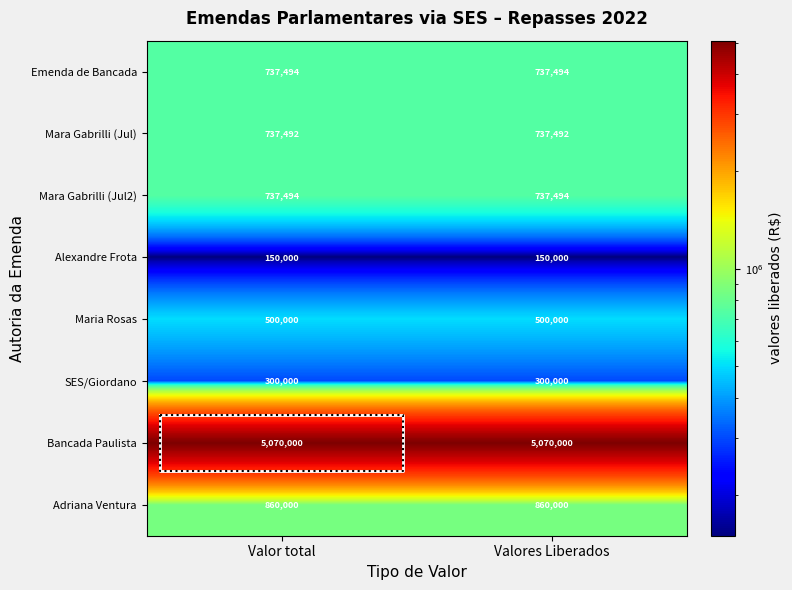

At which category does the chart reach its peak across all series?

Valor total